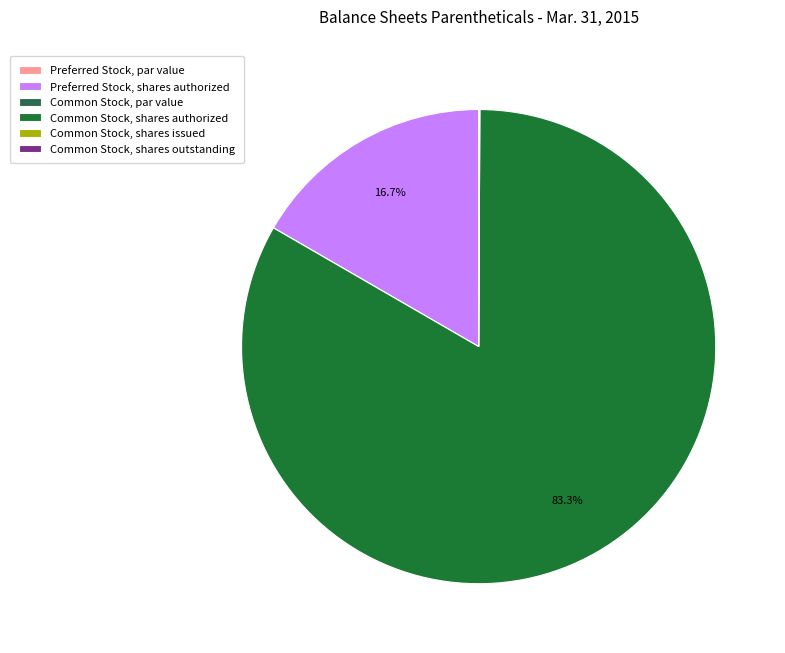

What percentage do Preferred Stock, par value and Common Stock, shares authorized together represent?

83.3%